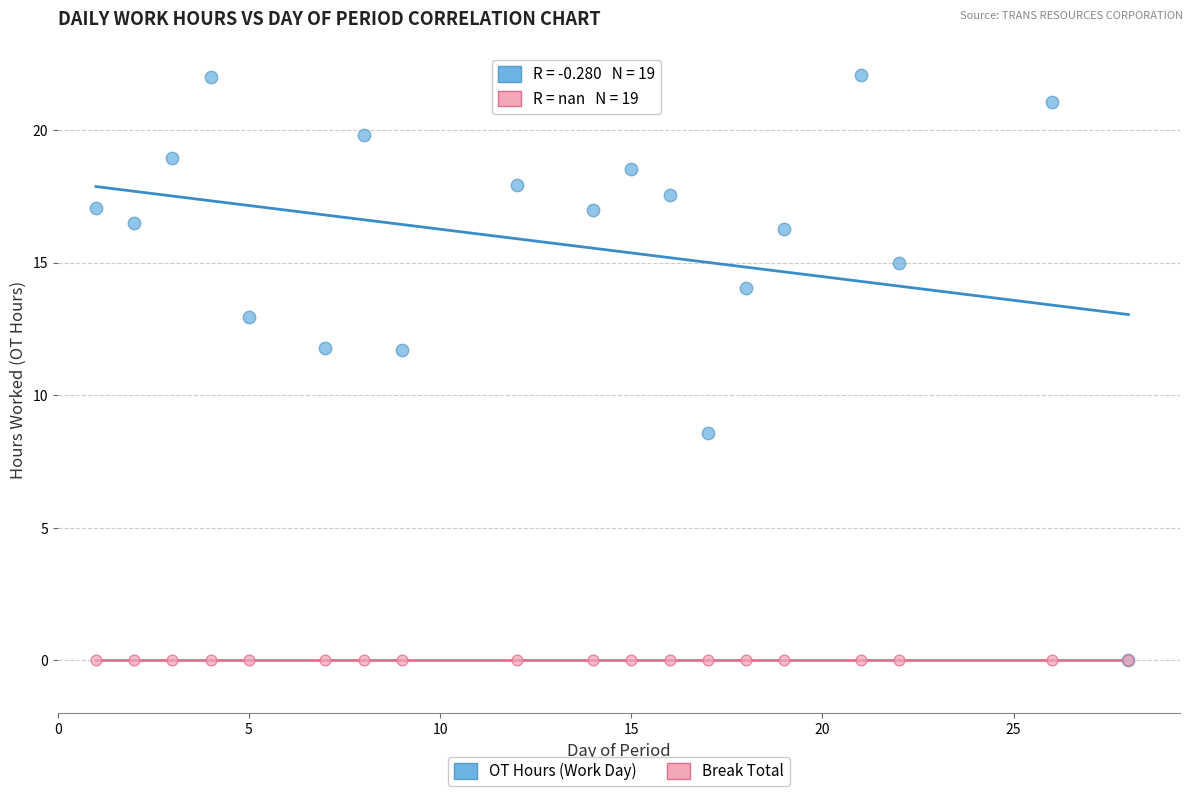

What are all the series names shown in the legend?

OT Hours (Work Day), Break Total